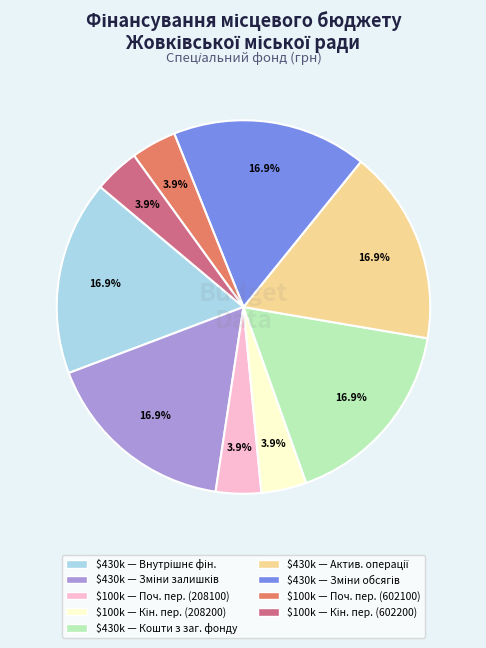

Is there any slice that represents more than half of the pie?

No